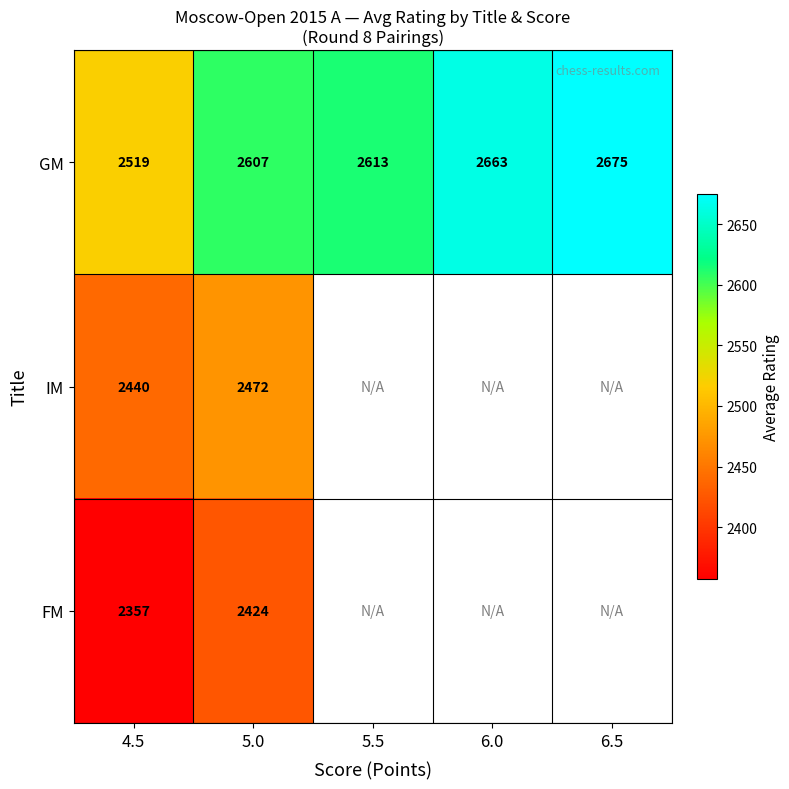

At how many categories does at least one series exceed 2614?

2